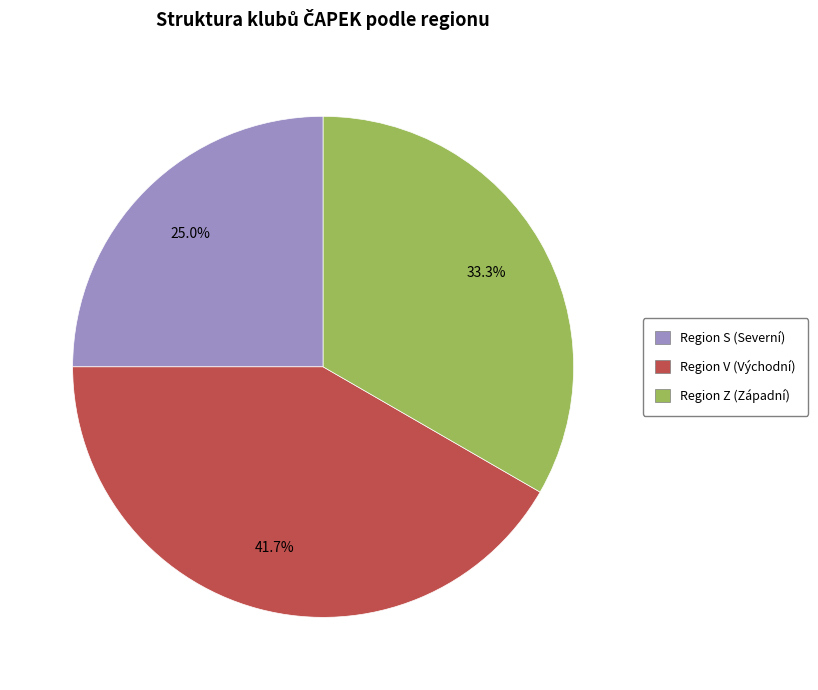

Does any single category account for the majority?

No